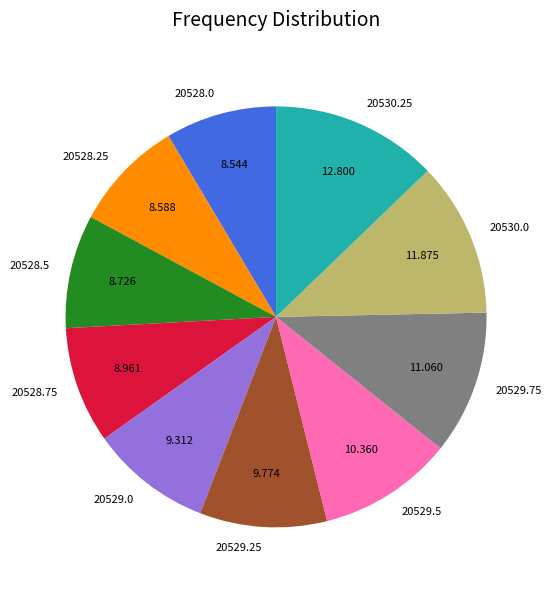

How many segments does this pie chart have?

10